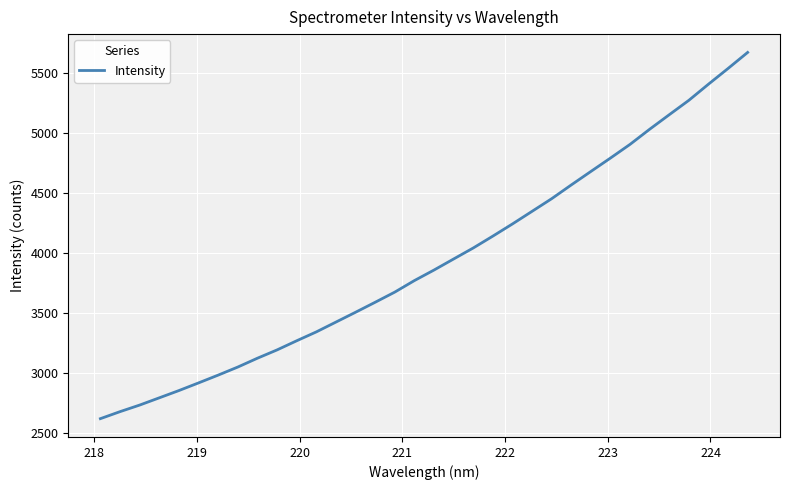

True or false: there are more than 2 points higher than both neighbors.

False